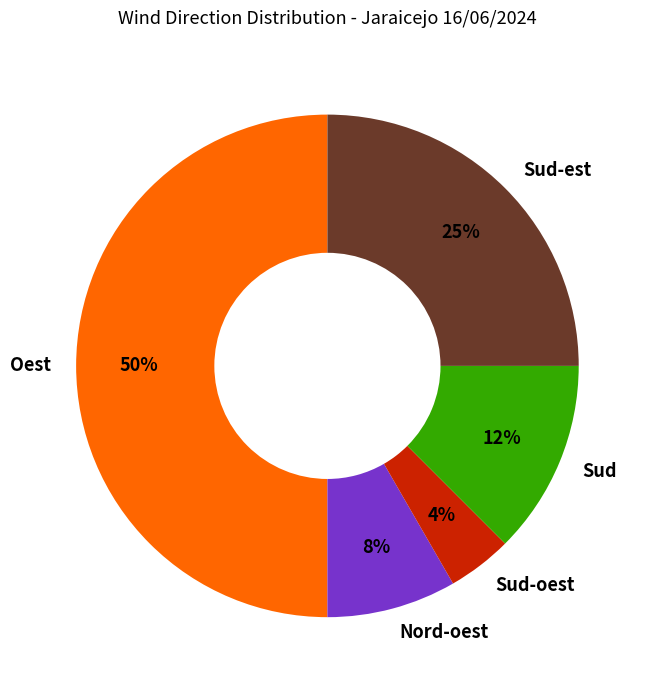

Is Nord-oest the majority of the pie?

No